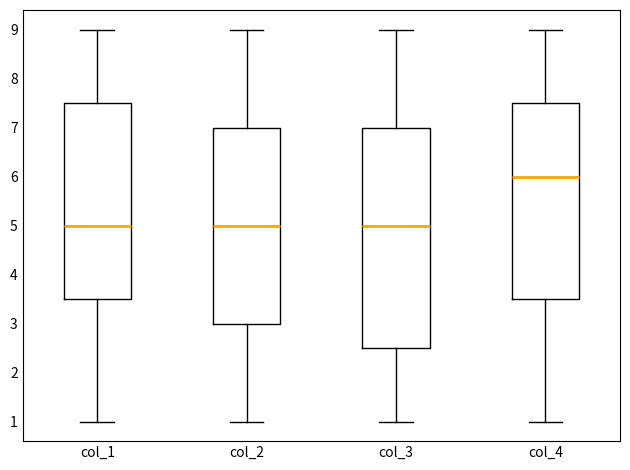

Reading left to right, transcribe this box plot: for each box, give where its median line is, the range the box spans, and where its two whiskers end, as read against the y-axis. The values are not printed on the chart, so give them approximately, as read against the axis.

col_1: median 5.0, box 3.5 to 7.5, whiskers 1.0 to 9.0
col_2: median 5.0, box 3.0 to 7.0, whiskers 1.0 to 9.0
col_3: median 5.0, box 2.5 to 7.0, whiskers 1.0 to 9.0
col_4: median 6.0, box 3.5 to 7.5, whiskers 1.0 to 9.0